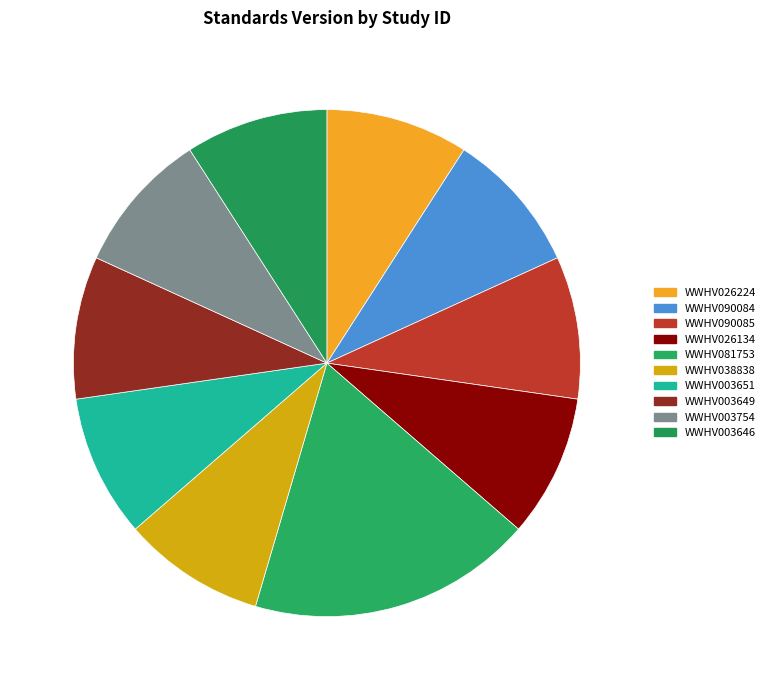

Does any single category account for the majority?

No